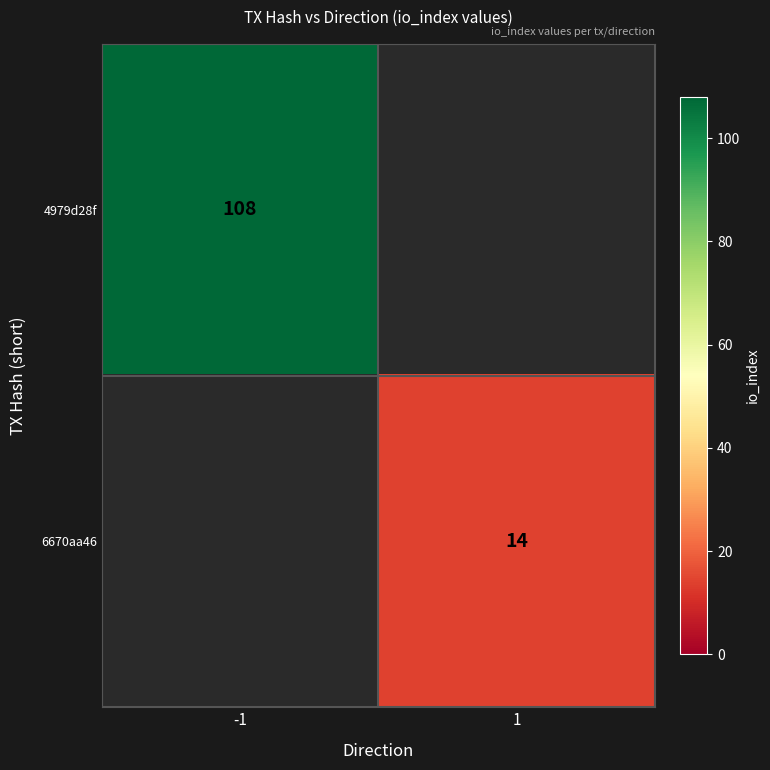

How many series are shown in this chart?

2